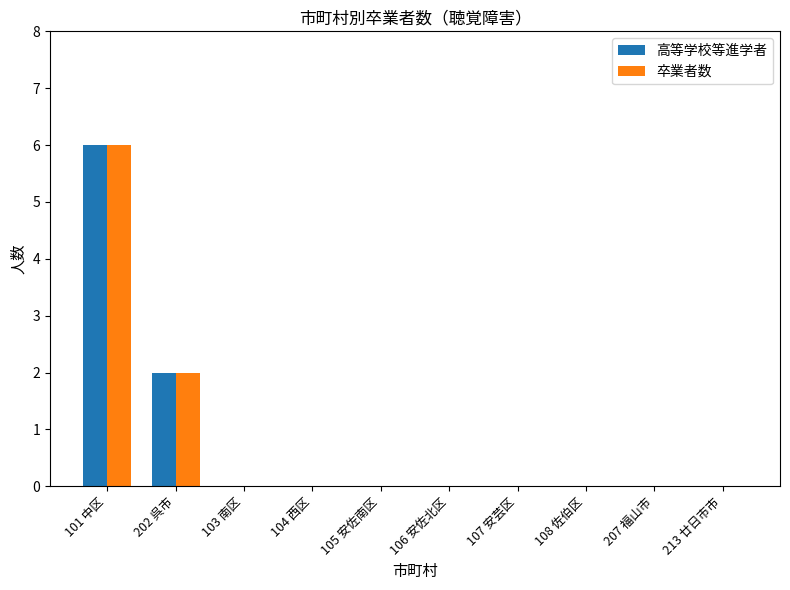

Reading right to left, transcribe all the data shown in this chart.

高等学校等進学者: 213 廿日市市=0	207 福山市=0	108 佐伯区=0	107 安芸区=0	106 安佐北区=0	105 安佐南区=0	104 西区=0	103 南区=0	202 呉市=2	101 中区=6
卒業者数: 213 廿日市市=0	207 福山市=0	108 佐伯区=0	107 安芸区=0	106 安佐北区=0	105 安佐南区=0	104 西区=0	103 南区=0	202 呉市=2	101 中区=6